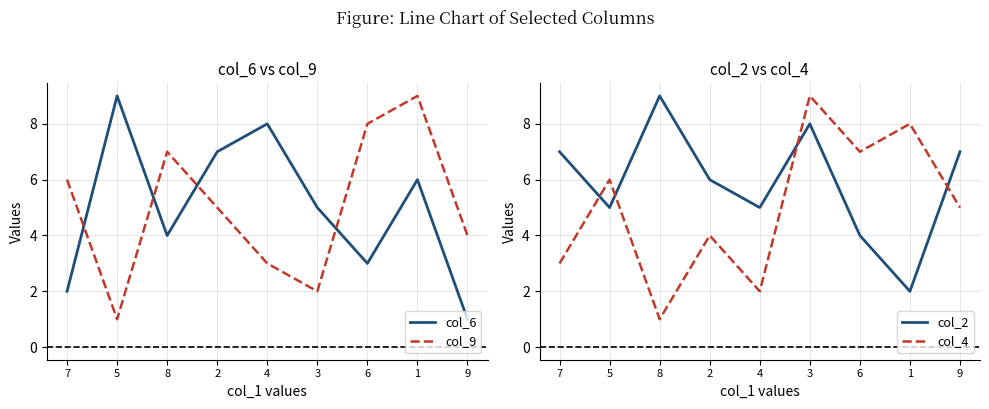

What value does the col_6 series have at 6?

3